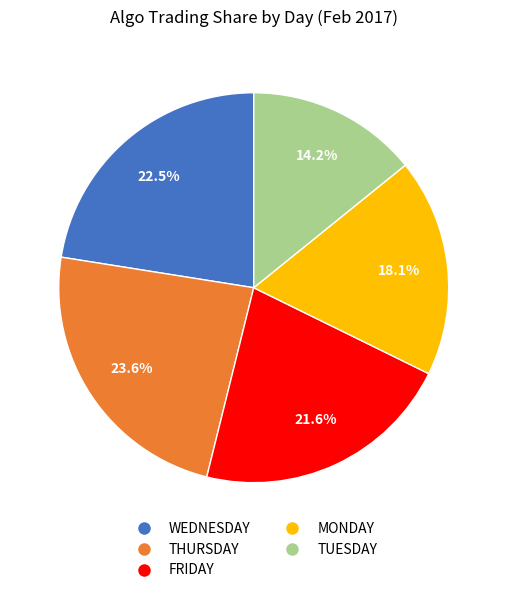

Is there a majority slice in this chart?

No